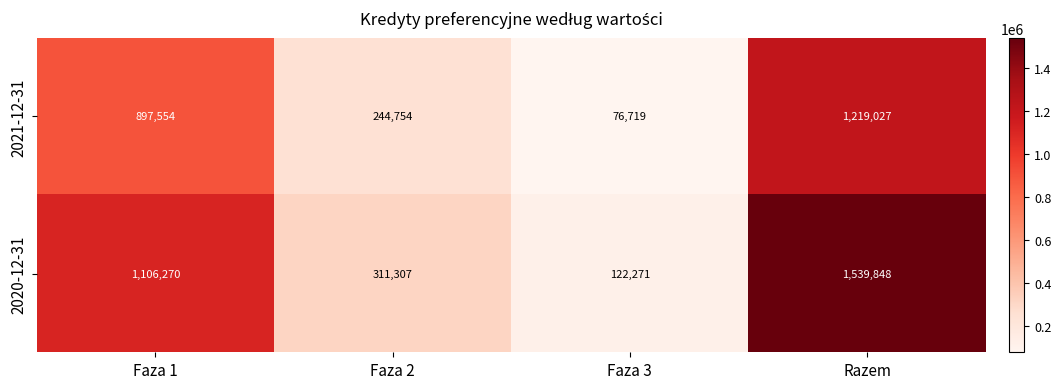

What is the average value of the 2020-12-31 series?

769924